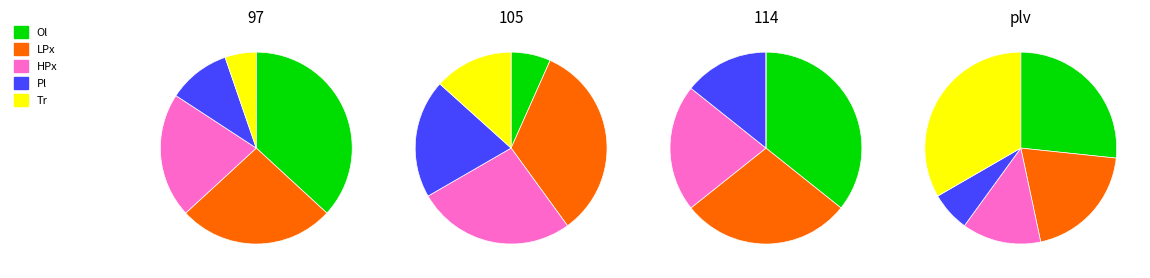

To the nearest percent, what is the combined percentage of 114 and 97?

47%